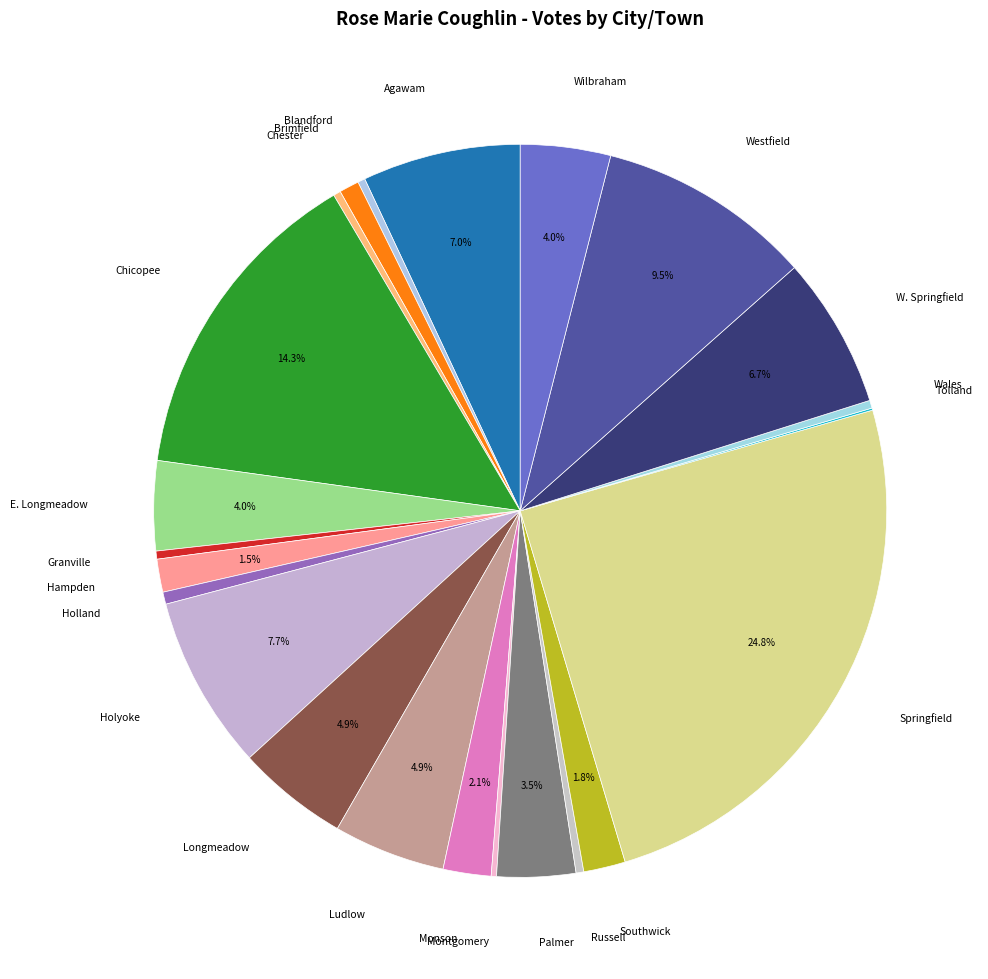

To the nearest percent, what portion does Brimfield represent?

1%